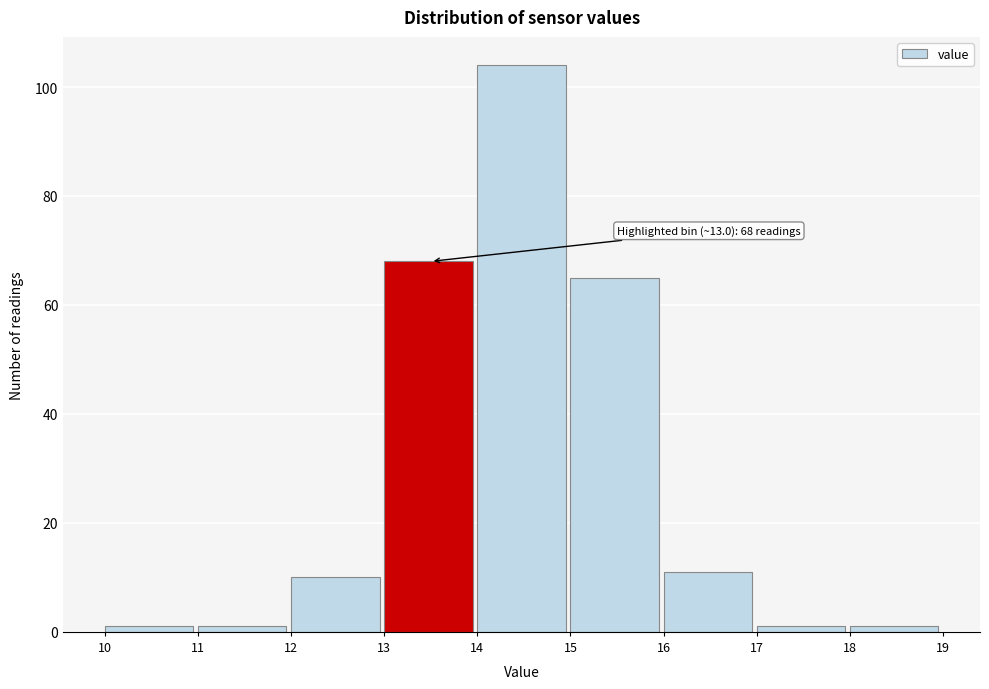

Over which range of the x-axis is the bar tallest?

14 to 15